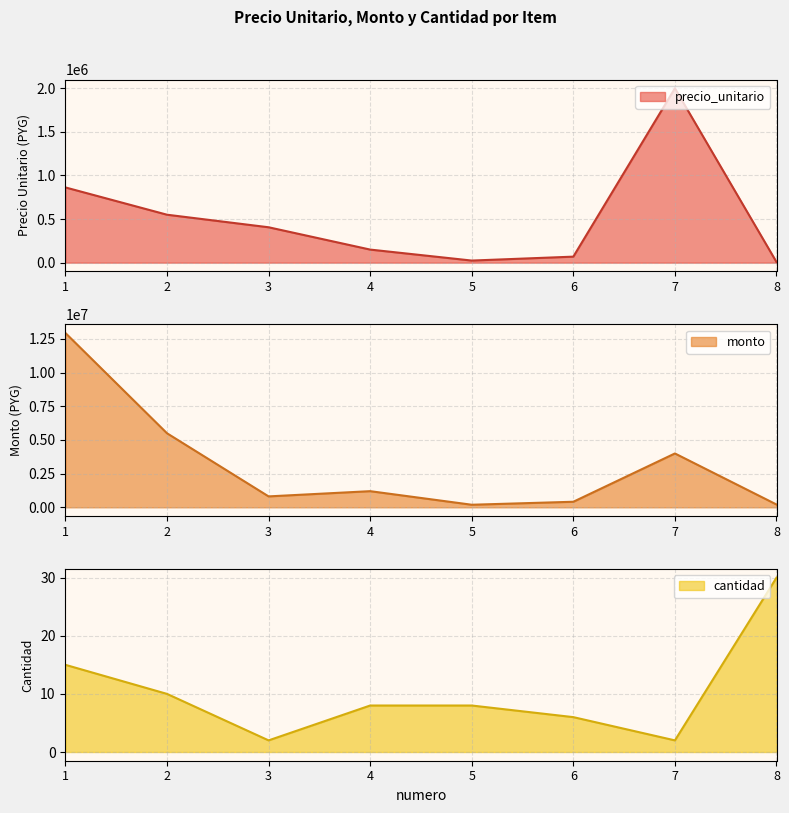

True or false: monto has more than 2 interior local peaks.

False